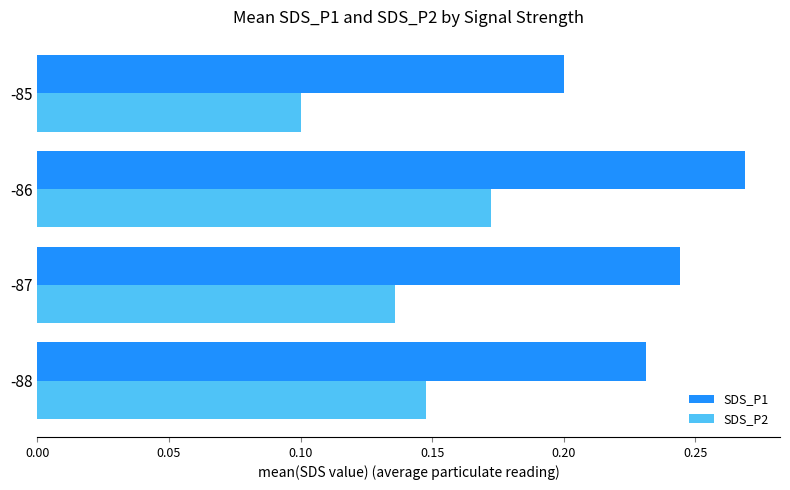

How many SDS_P1 values are between 0 and 1?

4